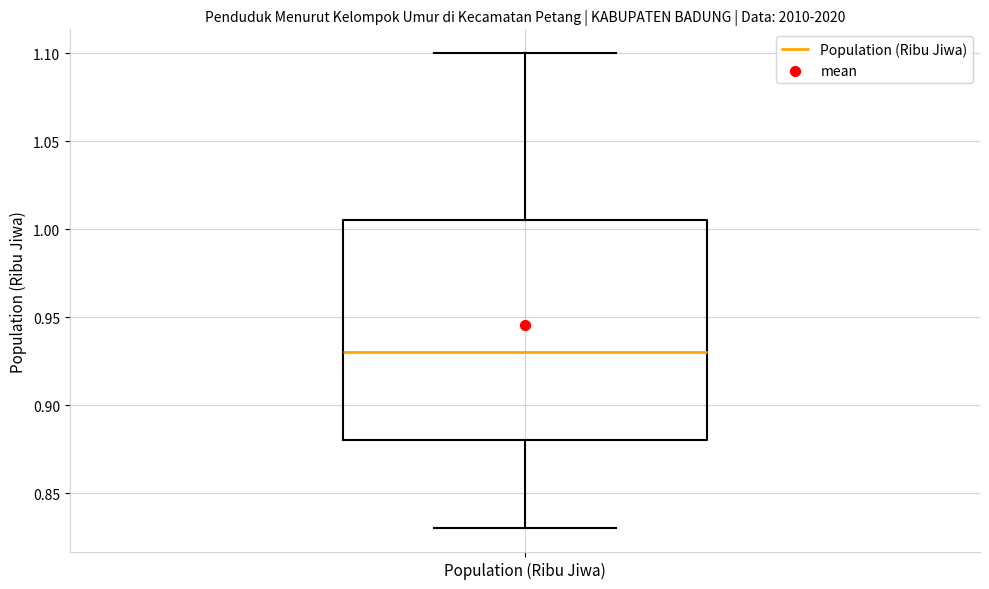

Read this box plot against the y-axis: the position of the median line, the range covered by the box, and the ends of both whiskers. The values are not printed on the chart, so give them approximately, as read against the axis.

median 0.930, box 0.880 to 1.005, whiskers 0.830 to 1.100